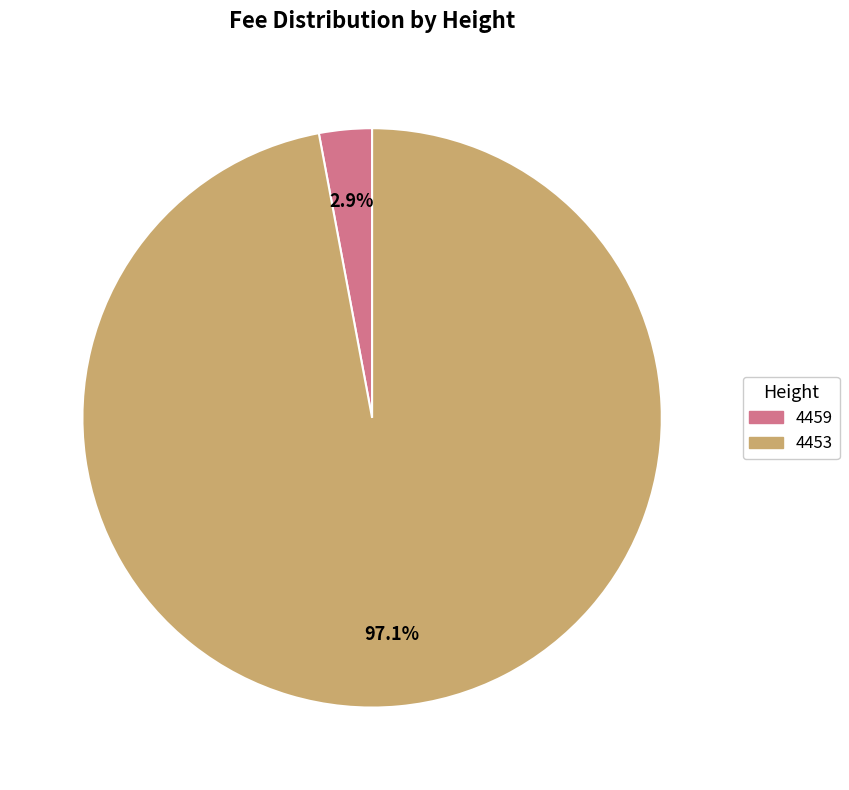

Is 4459 the majority of the pie?

No